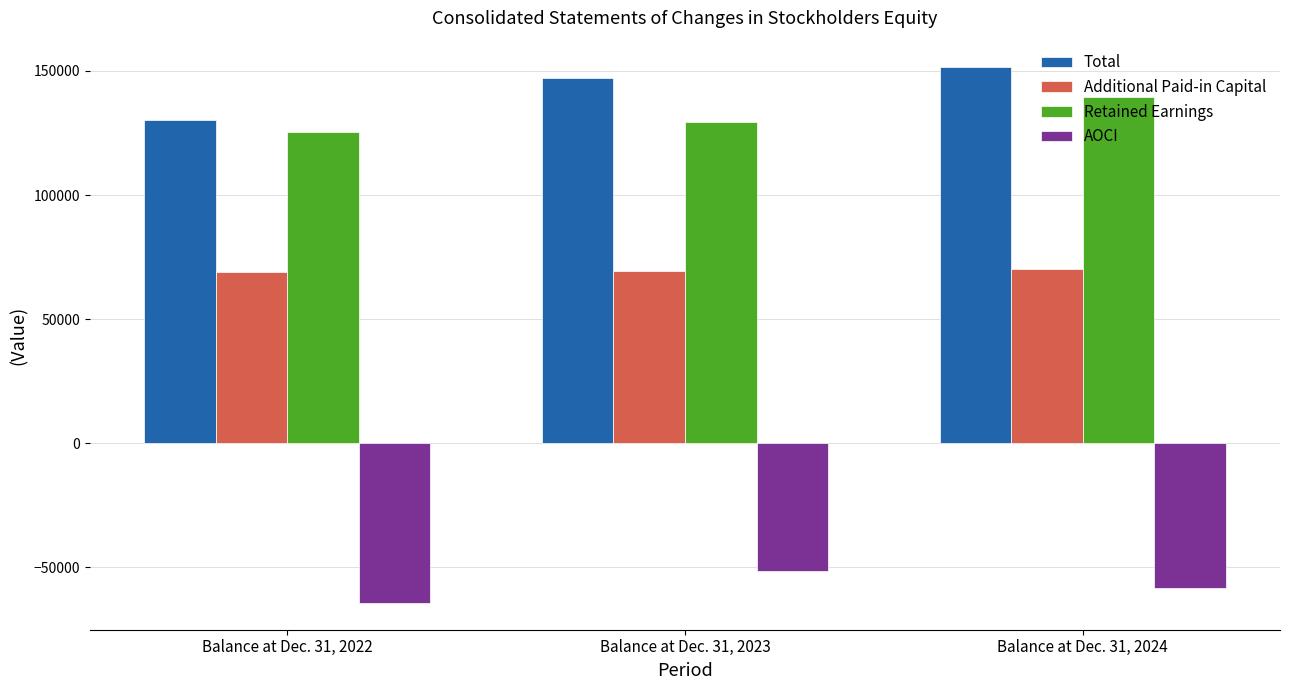

How many data points does each series have?

3